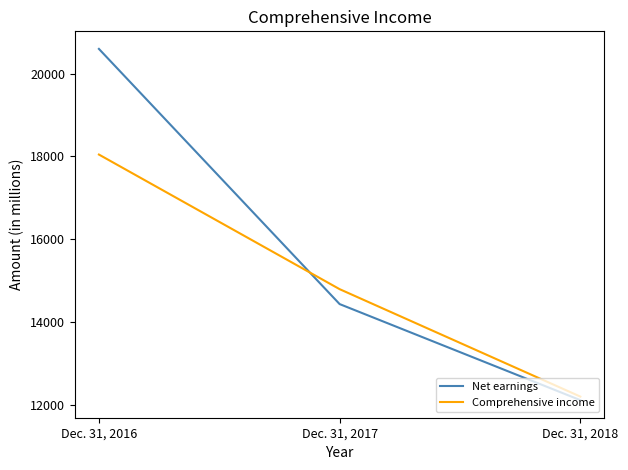

What is the spread (max minus min) of values at Dec. 31, 2016?

2549